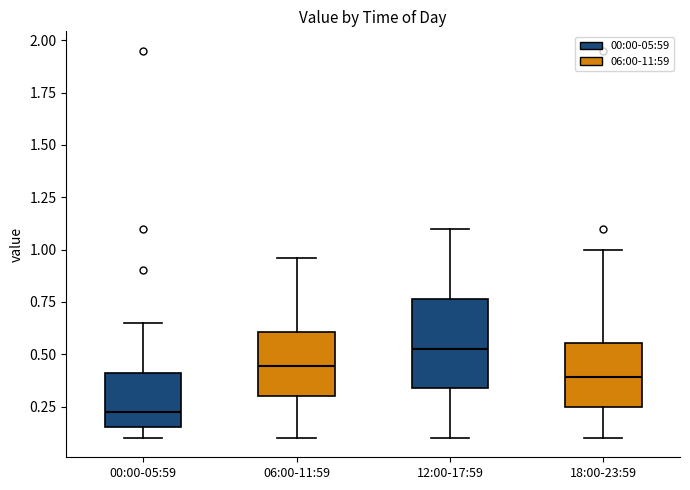

Which box has the highest median line?

12:00-17:59